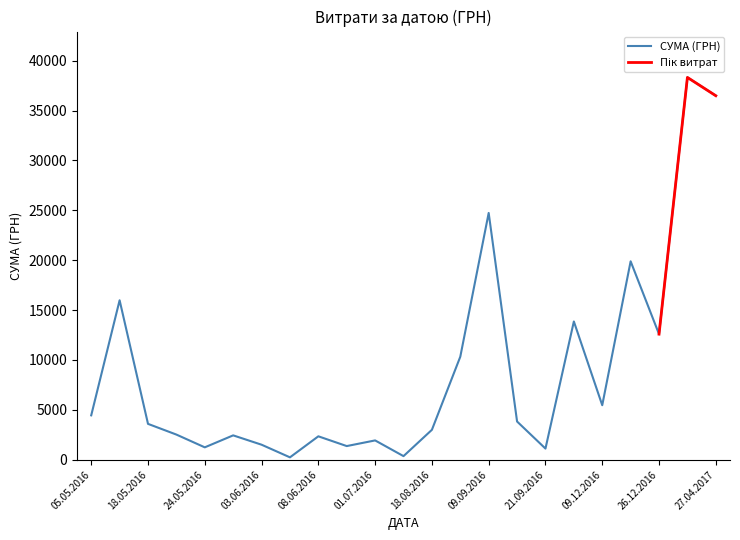

The СУМА (ГРН) series shows 1242.4 at 24.05.2016. True or false?

True